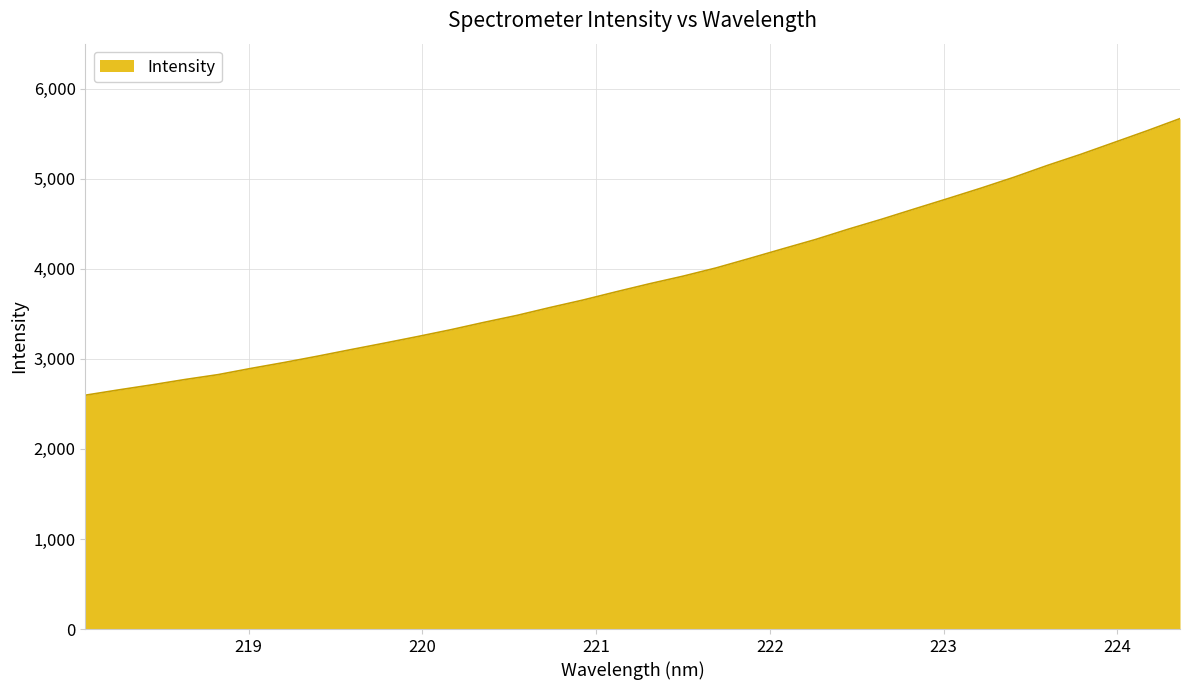

What is the minimum value shown in the chart?

2596.5